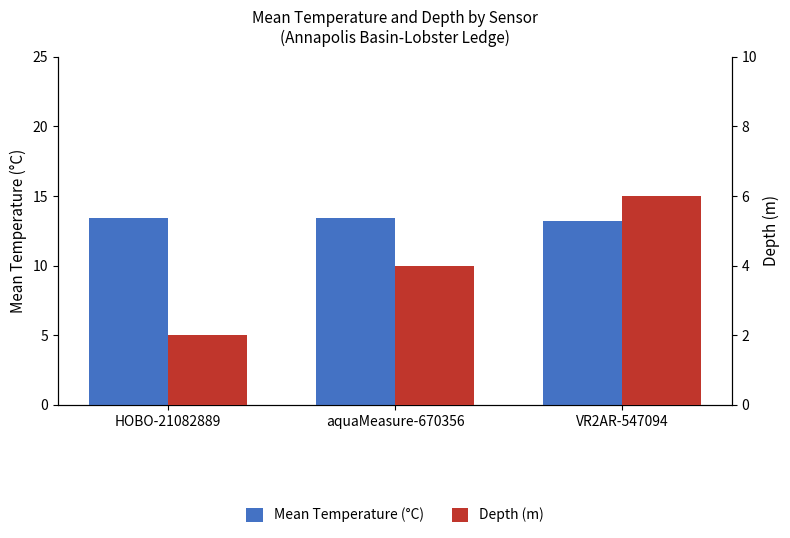

Which series changed the most between HOBO-21082889 and VR2AR-547094?

Depth (m)